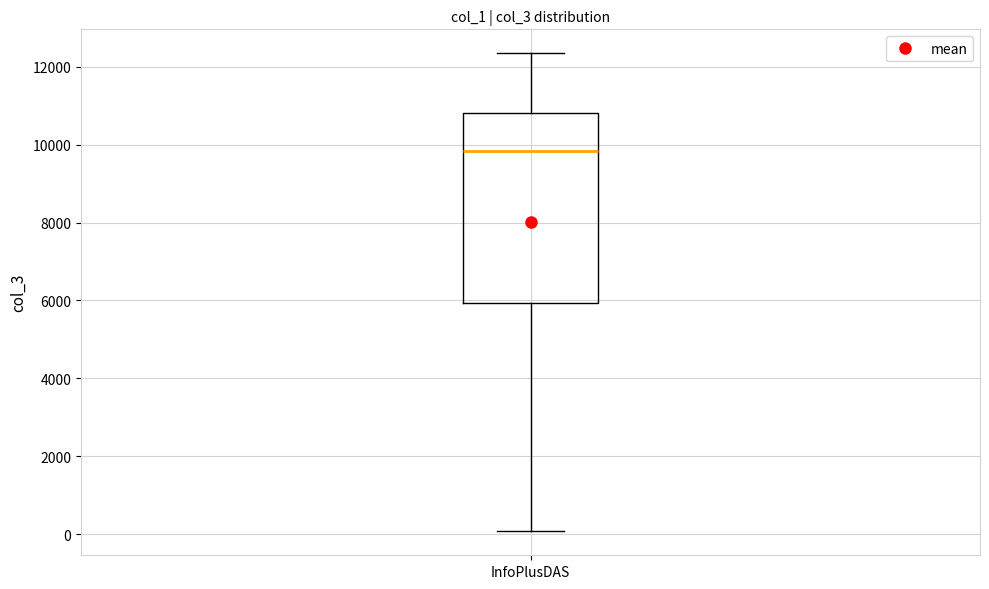

Where is the lower edge of the box for InfoPlusDAS on the y-axis? The values are not printed on the chart, so give them approximately, as read against the axis.

6000